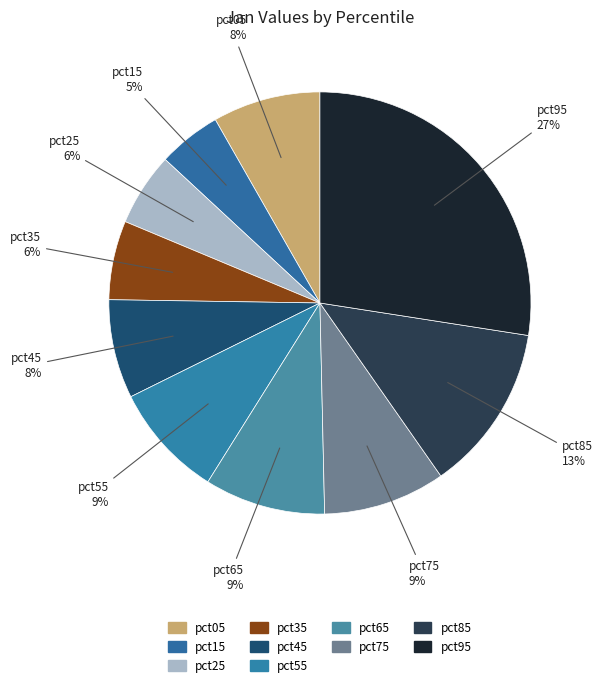

How many slices are in this pie chart?

10